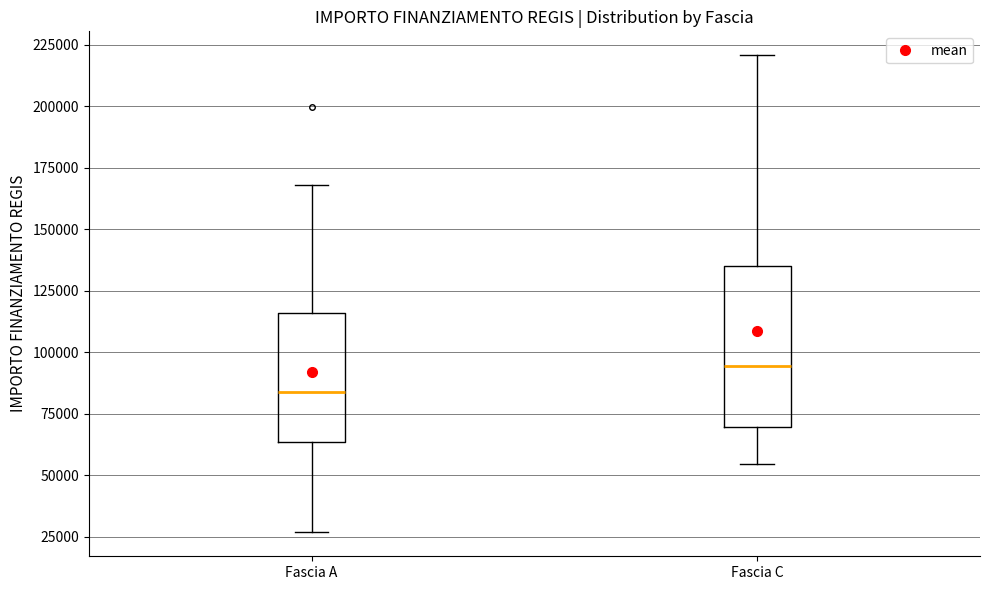

Reading left to right, transcribe this box plot: for each box, give where its median line is, the range the box spans, and where its two whiskers end, as read against the y-axis. The values are not printed on the chart, so give them approximately, as read against the axis.

Fascia A: median 85000, box 65000 to 115000, whiskers 25000 to 170000
Fascia C: median 95000, box 70000 to 135000, whiskers 55000 to 220000